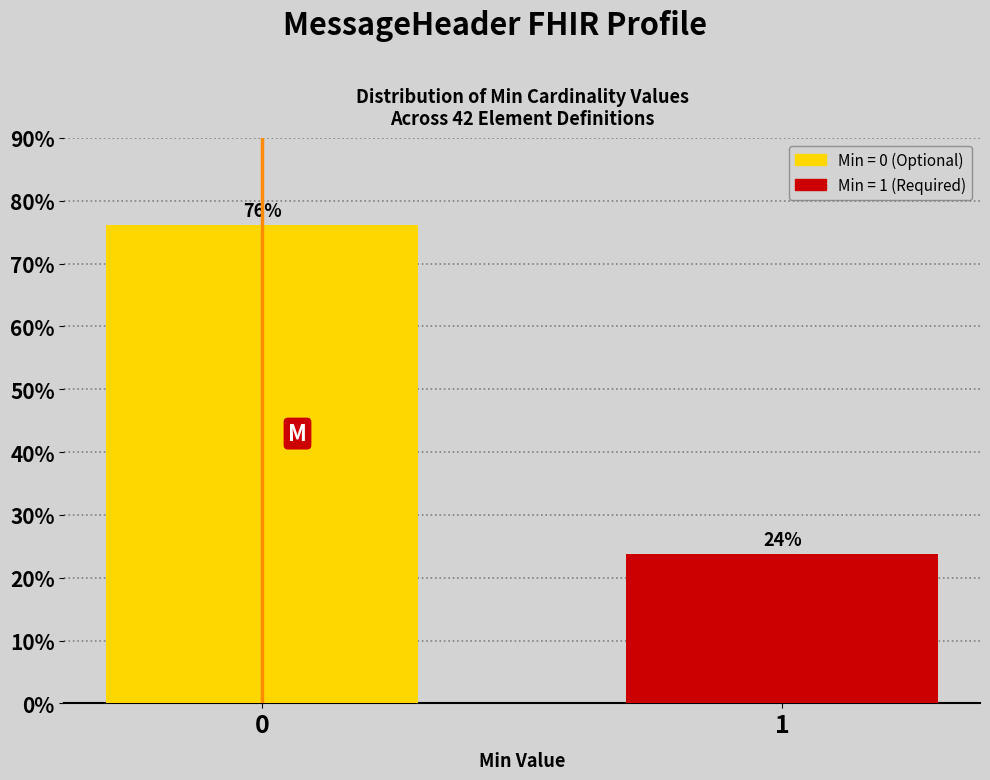

What is the value of the 1st bar from the left?

76.2